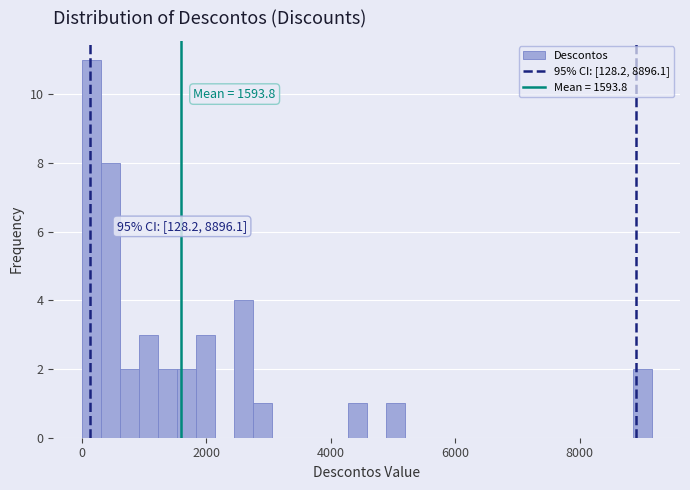

Around what value on the x-axis is the tallest bar? Give the approximate position of its centre, as read against the axis.

200